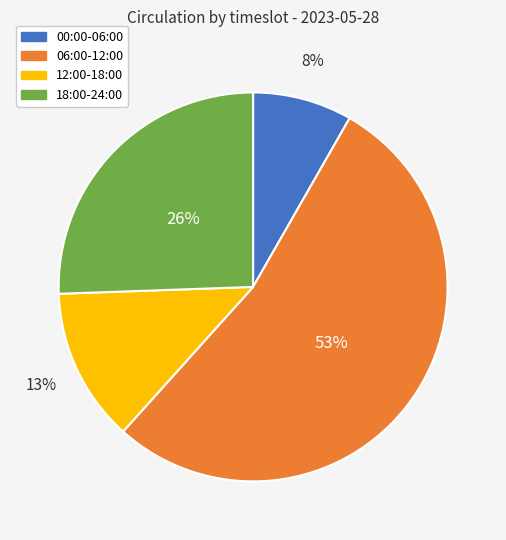

To the nearest percent, what is the average slice percentage?

25%